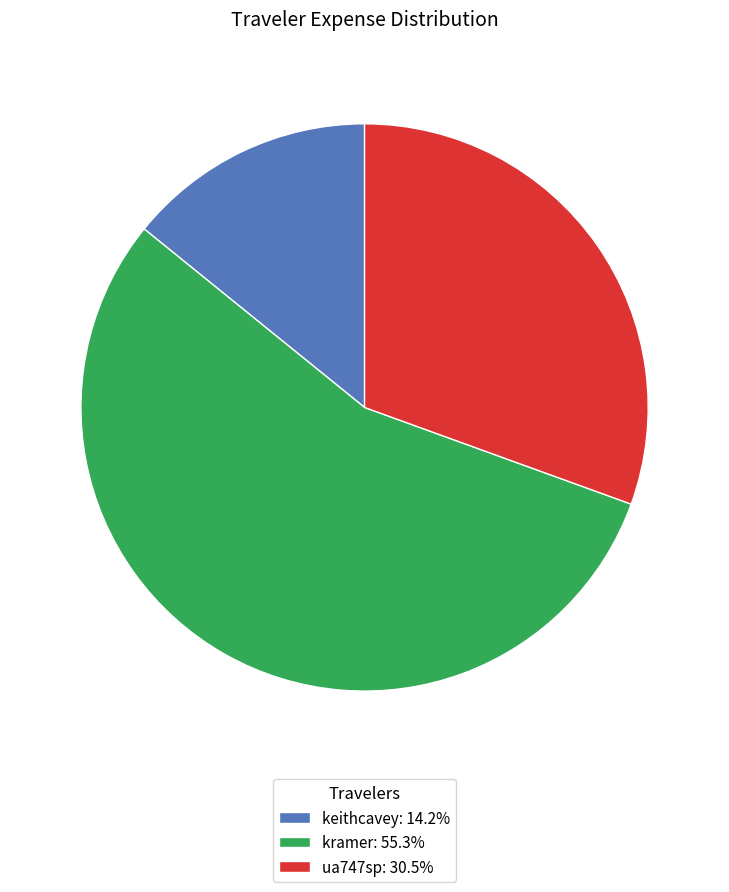

Do ua747sp and kramer together represent more than half of the pie?

Yes